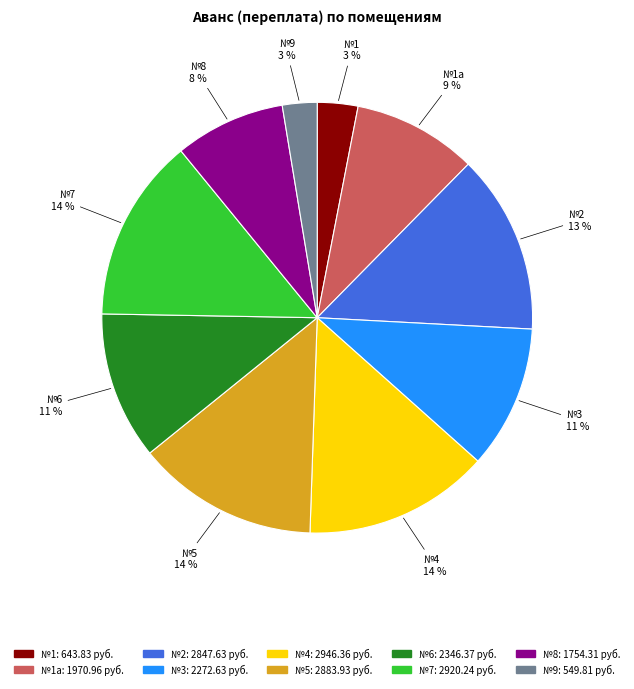

To the nearest percent, what is the difference between the largest and smallest slice percentages?

11%